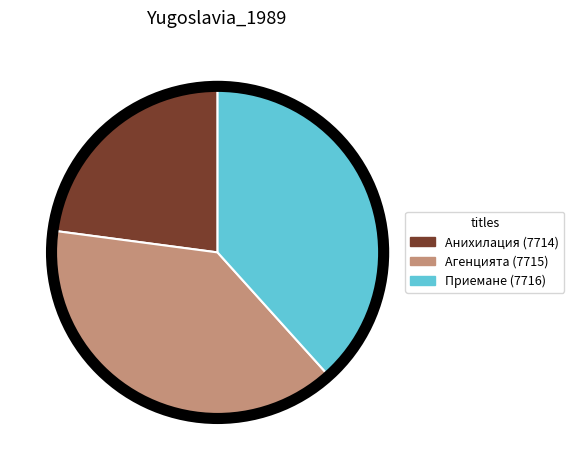

Approximately how many times larger is the value at Приемане (7716) compared to Анихилация (7714)?

1.7